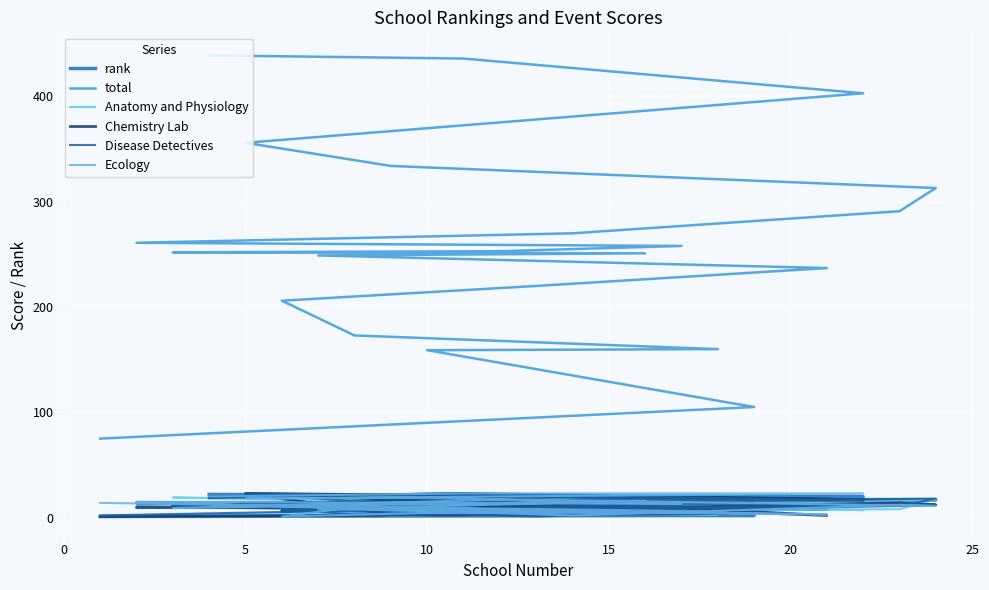

What is the greatest value displayed?

439